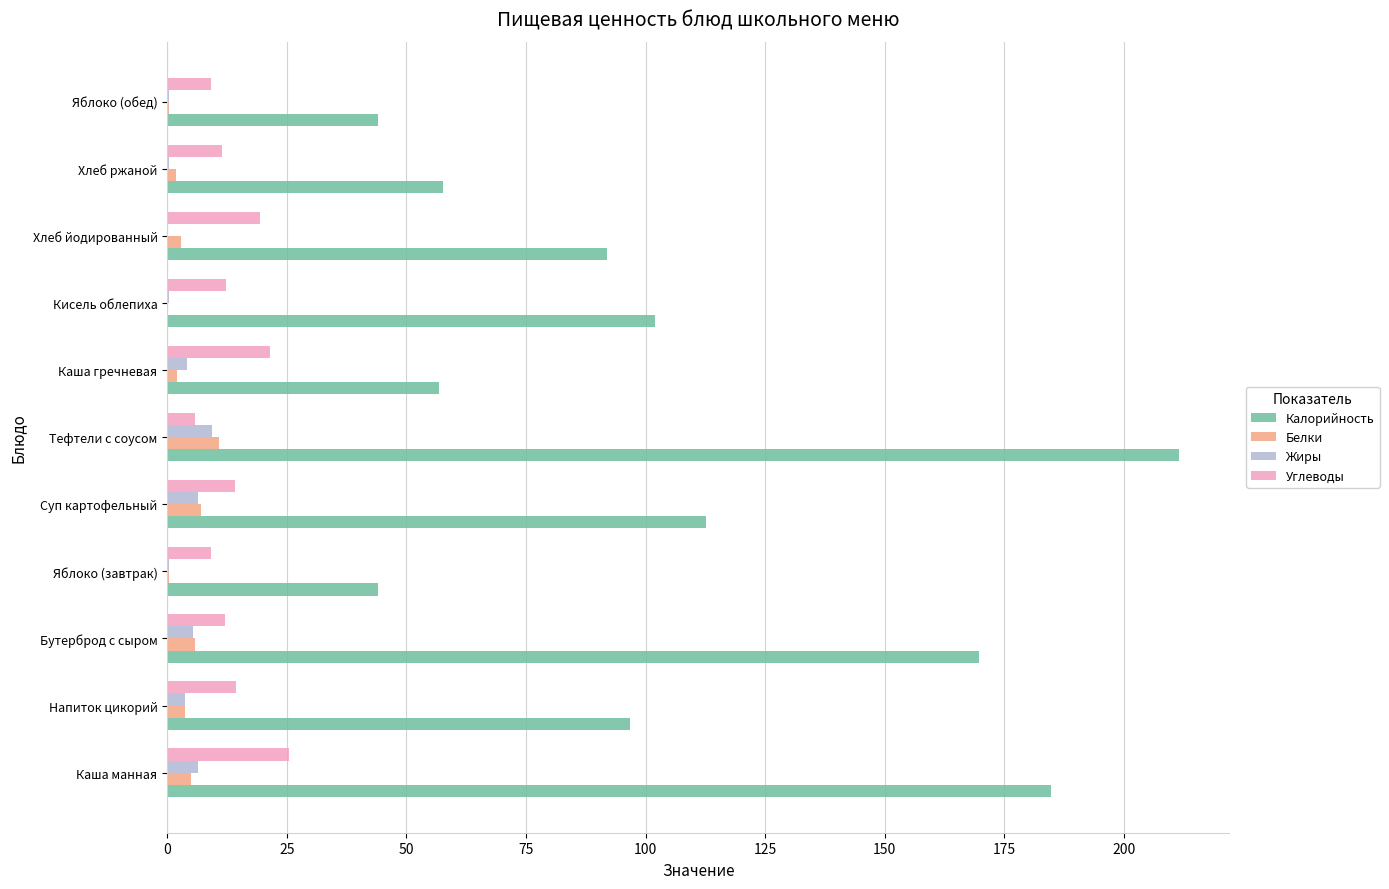

Is it true that Углеводы equals 21.4 at Каша гречневая?

True